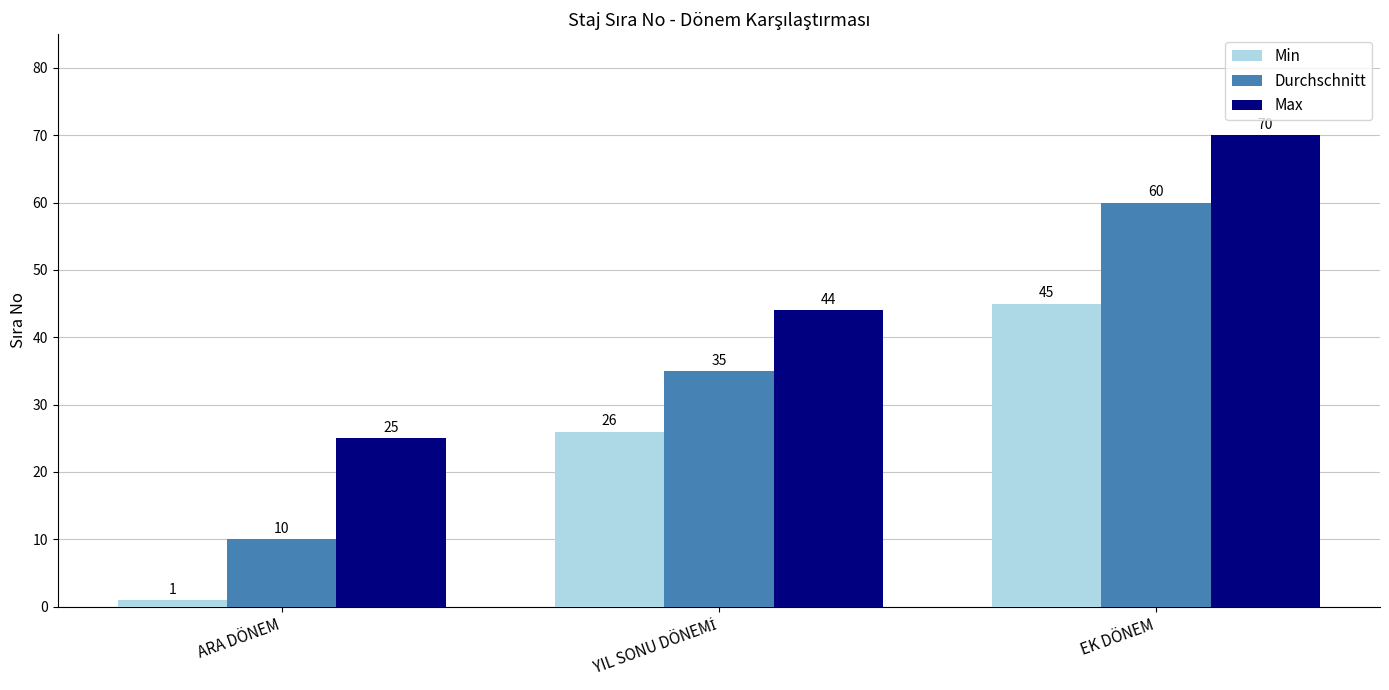

Reading left to right, list all the values displayed in this chart.

Min: 1	26	45
Durchschnitt: 10	35	60
Max: 25	44	70